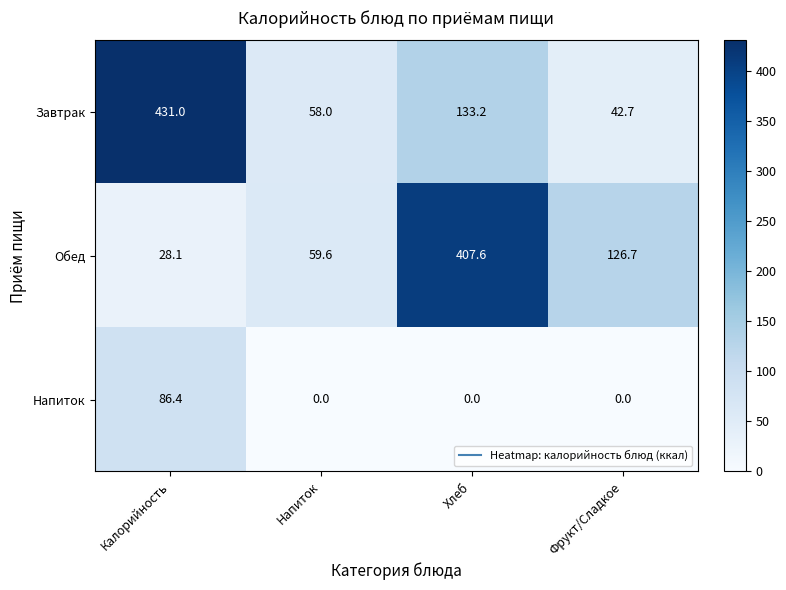

At which label is Завтрак closest to 236?

Хлеб